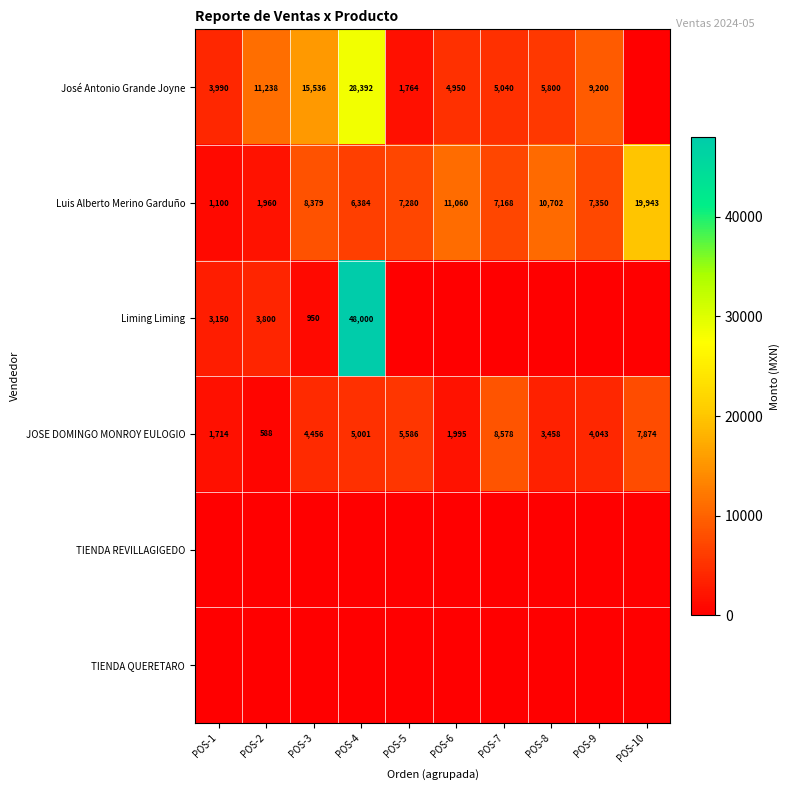

Is the value of Liming Liming at POS-1 greater than the value of JOSE DOMINGO MONROY EULOGIO at POS-7?

No